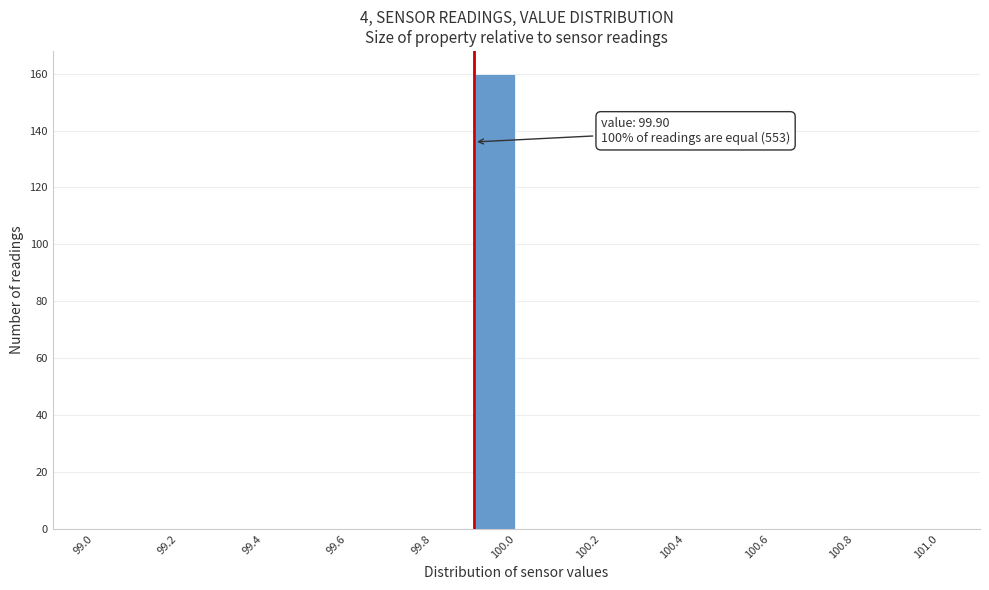

Over which range of the x-axis is the bar tallest?

99.9 to 100.0